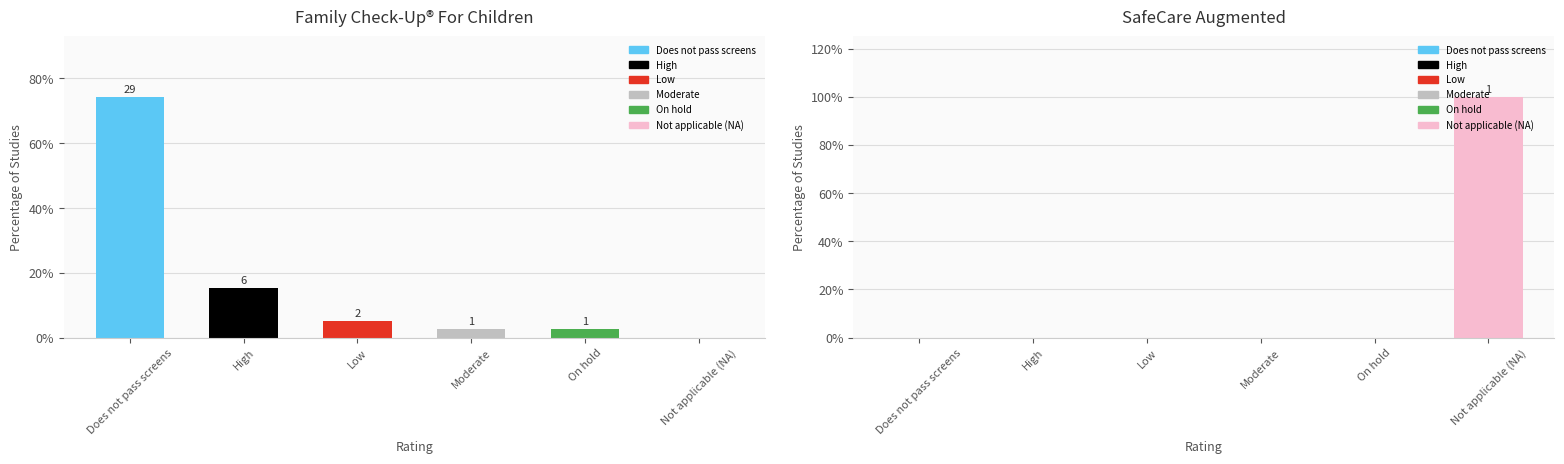

What is the label of the 3rd bar from the left?

Low